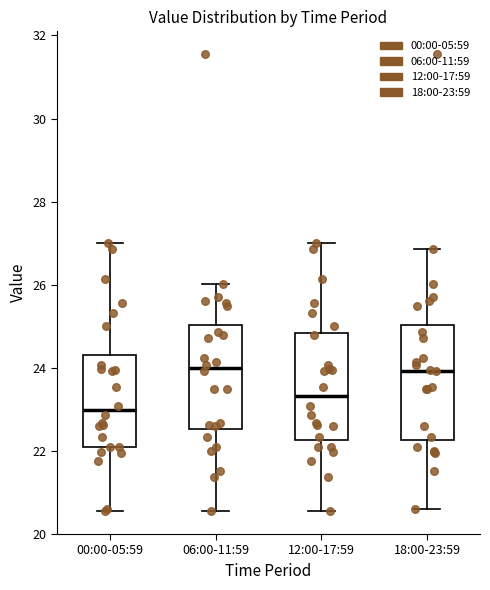

Where does the upper whisker of the box for 12:00-17:59 end on the y-axis? The values are not printed on the chart, so give them approximately, as read against the axis.

27.0